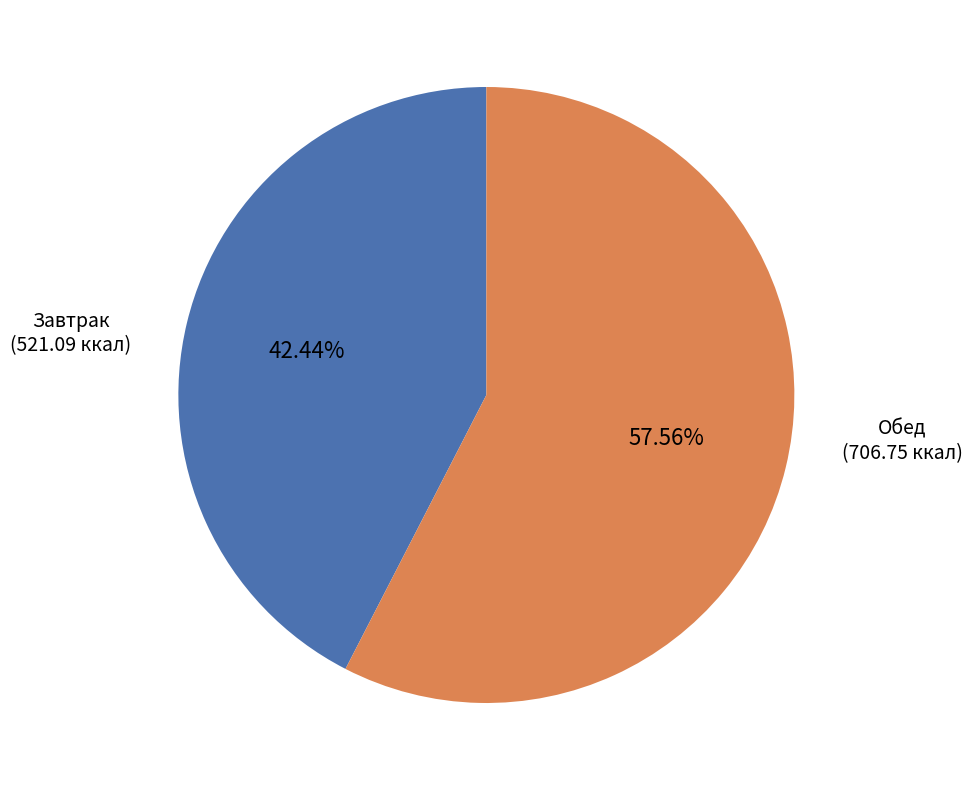

Is there a majority slice in this chart?

Yes